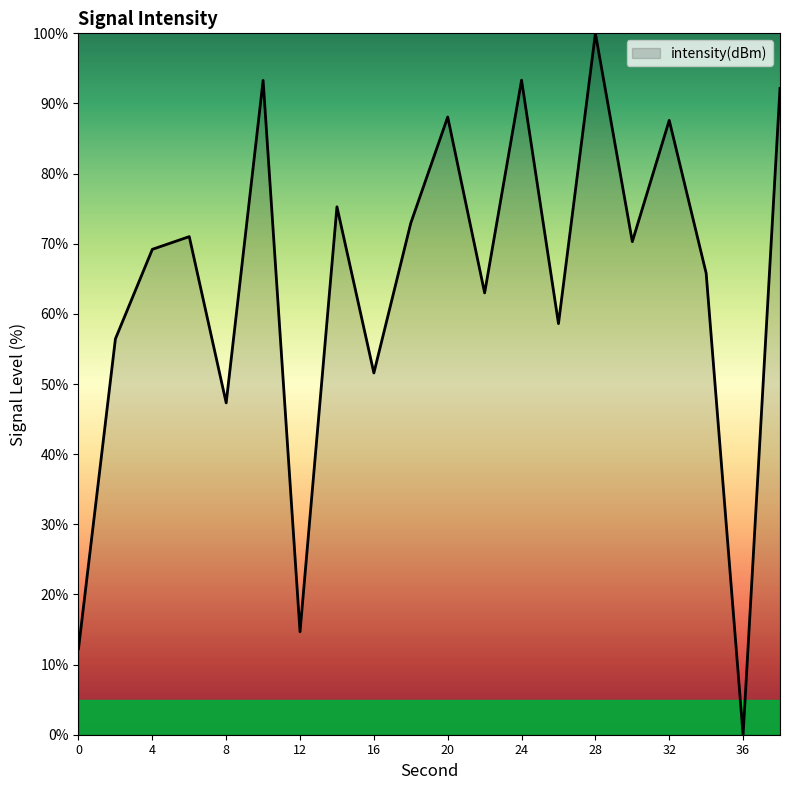

What is the greatest value displayed?

100.0